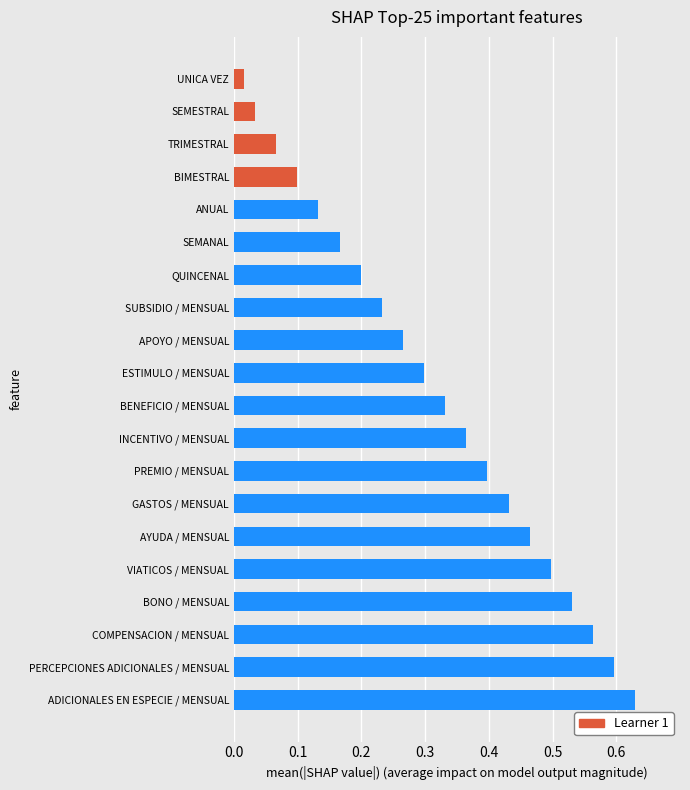

Which category has the highest value across all series?

ADICIONALES EN ESPECIE / MENSUAL